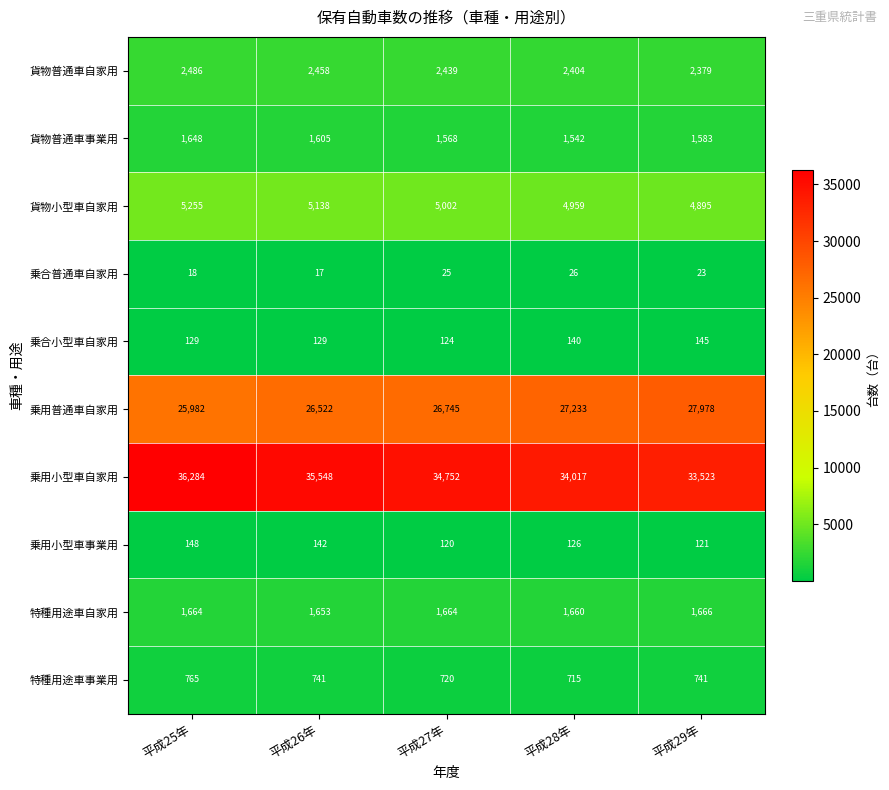

The value of 乗合普通車自家用 at 平成29年 is 31. True or false?

False